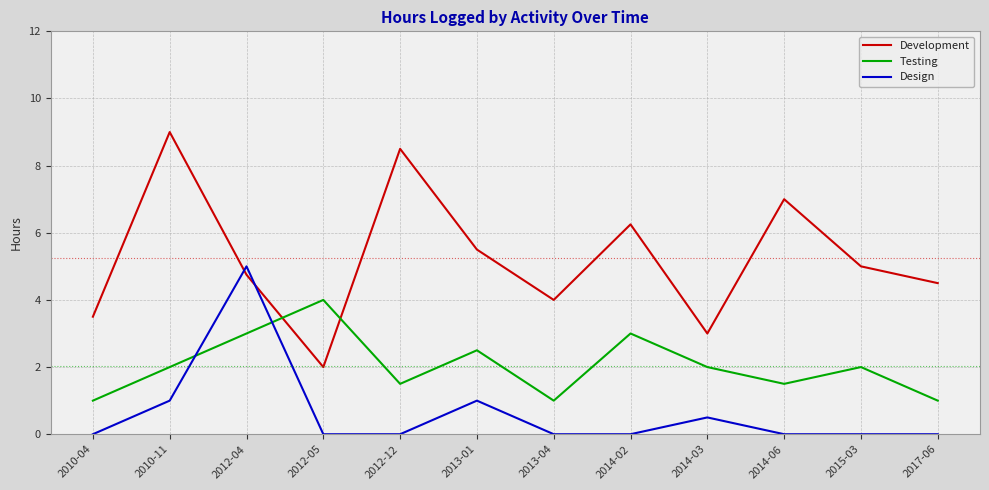

Which series ends up on top after the final intersection of Design and Testing?

Testing